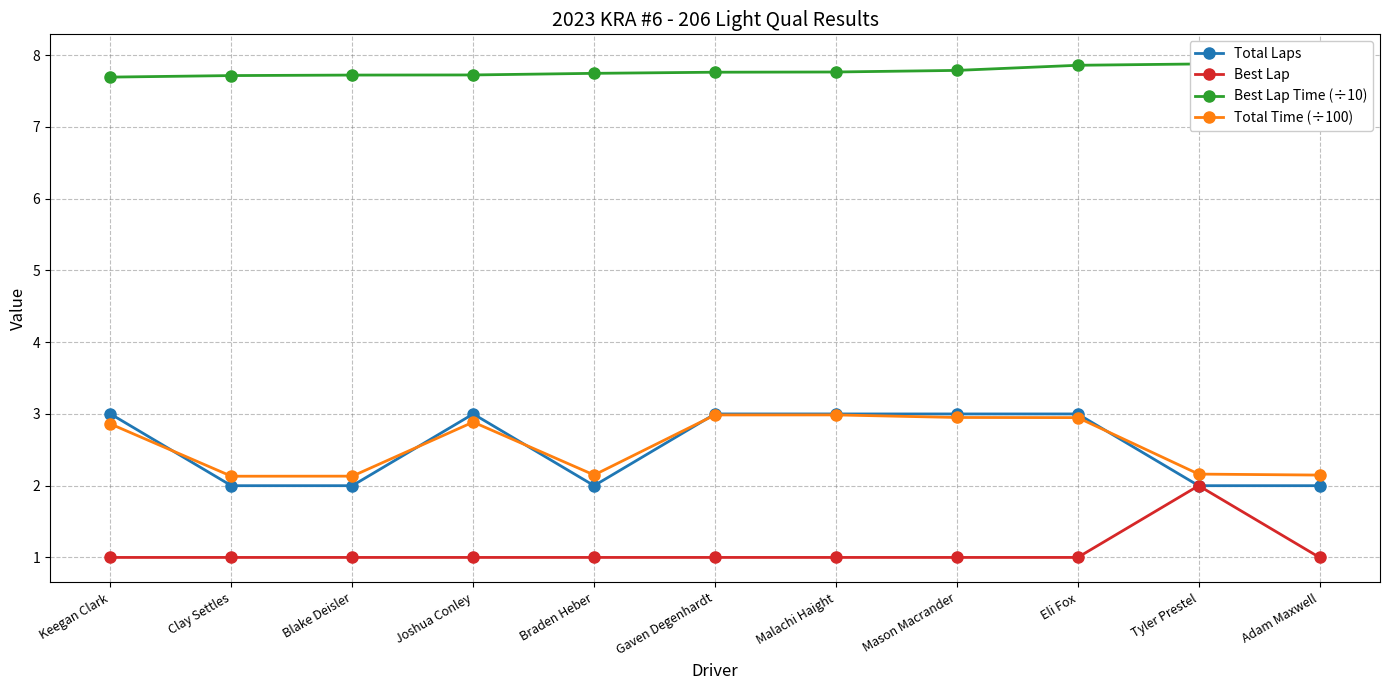

At Joshua Conley, list the series in order from smallest to largest.

Best Lap, Total Time (÷100), Total Laps, Best Lap Time (÷10)